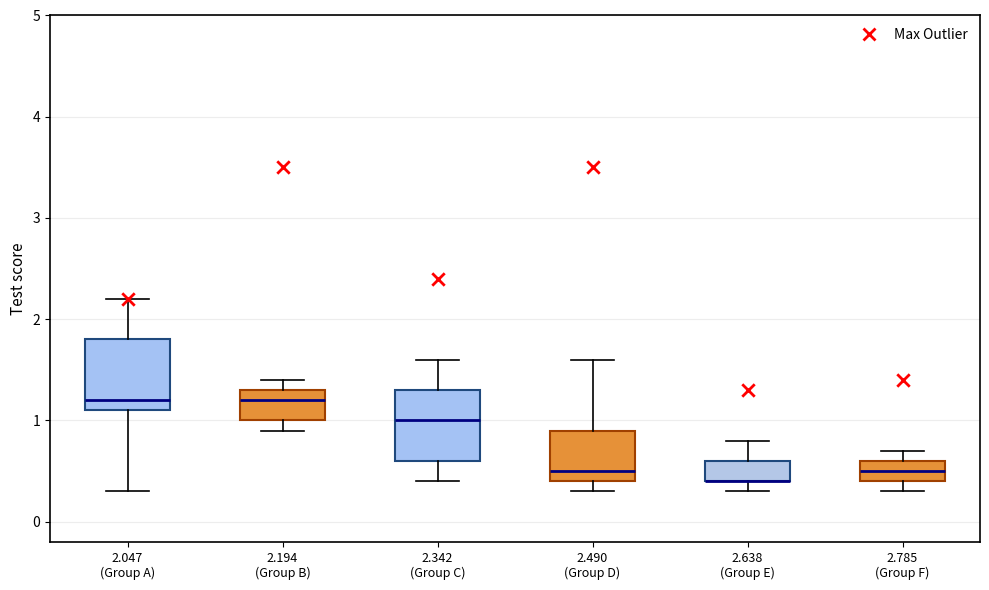

Where is the upper edge of the box for 2.194 (Group B) on the y-axis? The values are not printed on the chart, so give them approximately, as read against the axis.

1.3